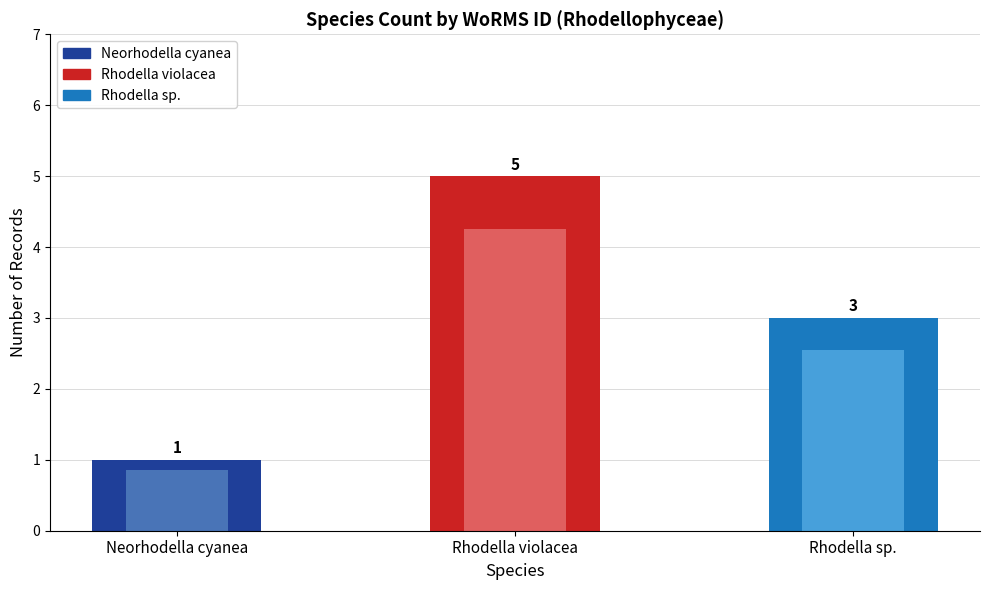

What is the label of the 2nd bar from the right?

Rhodella violacea